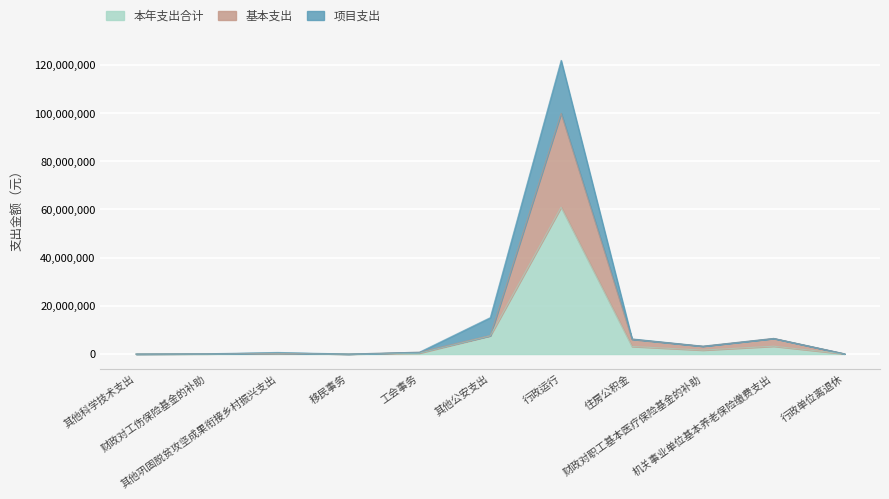

What is the highest value of the 本年支出合计 series?

60933524.7